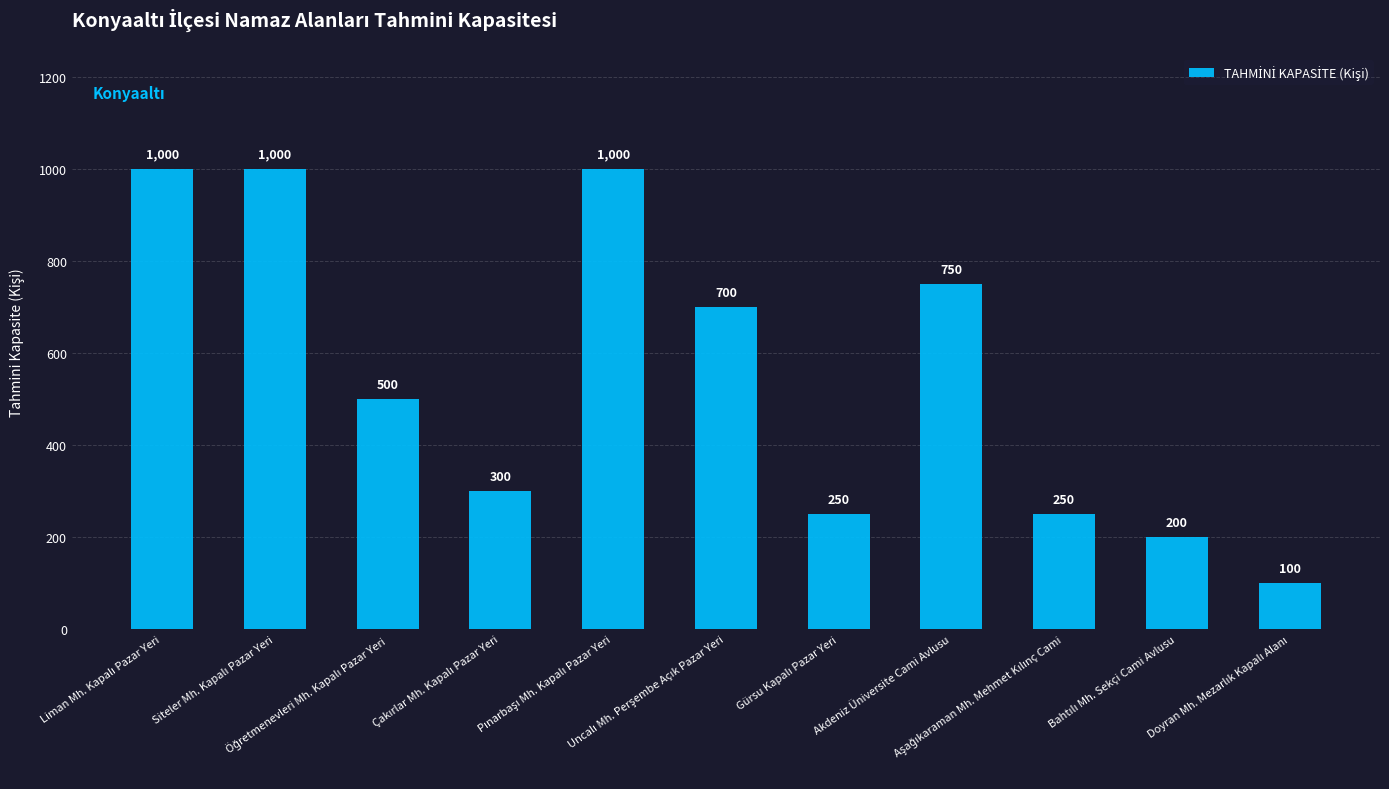

Reading left to right, extract all data points from this chart.

1000	1000	500	300	1000	700	250	750	250	200	100